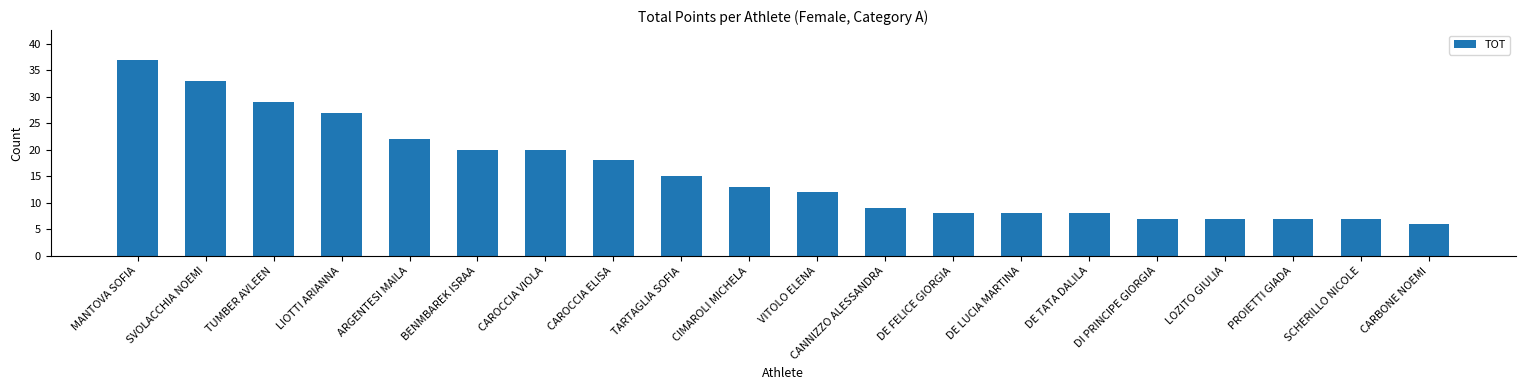

Reading left to right, what are all the values shown in this chart?

MANTOVA SOFIA=37	SVOLACCHIA NOEMI=33	TUMBER AVLEEN=29	LIOTTI ARIANNA=27	ARGENTESI MAILA=22	BENMBAREK ISRAA=20	CAROCCIA VIOLA=20	CAROCCIA ELISA=18	TARTAGLIA SOFIA=15	CIMAROLI MICHELA=13	VITOLO ELENA=12	CANNIZZO ALESSANDRA=9	DE FELICE GIORGIA=8	DE LUCIA MARTINA=8	DE TATA DALILA=8	DI PRINCIPE GIORGIA=7	LOZITO GIULIA=7	PROIETTI GIADA=7	SCHERILLO NICOLE=7	CARBONE NOEMI=6